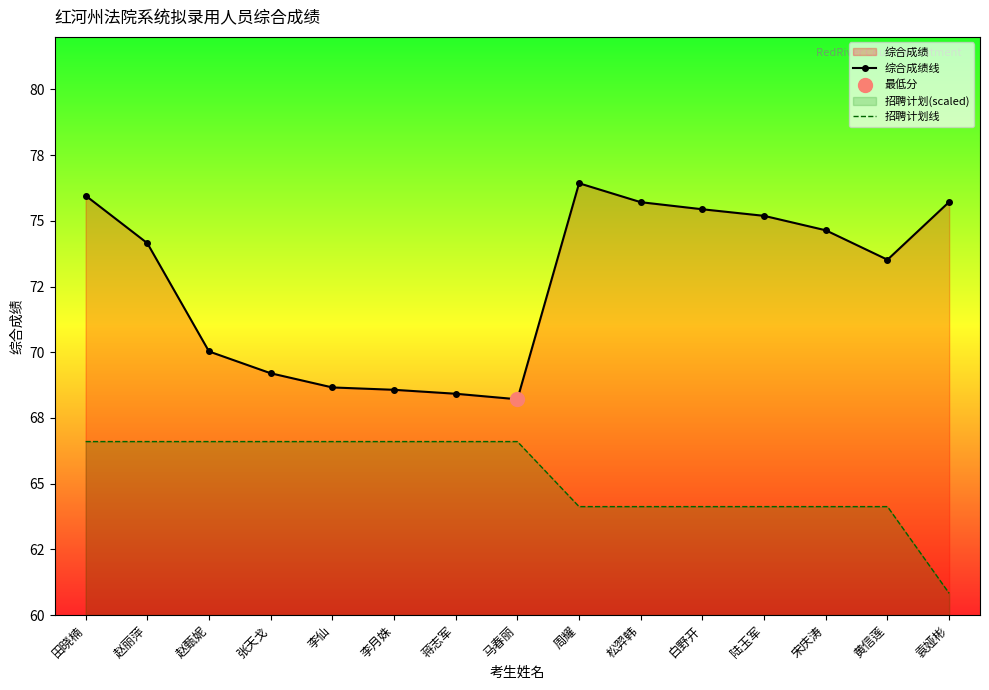

At which category is the sum across all series the highest?

田晓楠